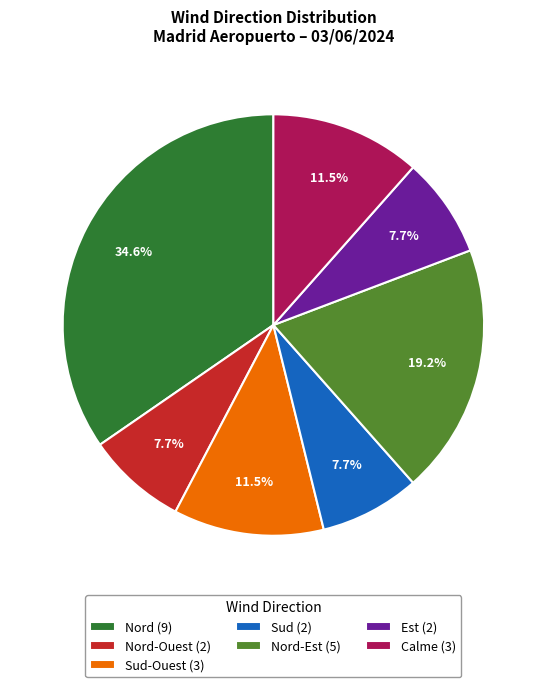

Approximately how many times larger is the value at Nord (9) compared to Sud (2)?

4.5